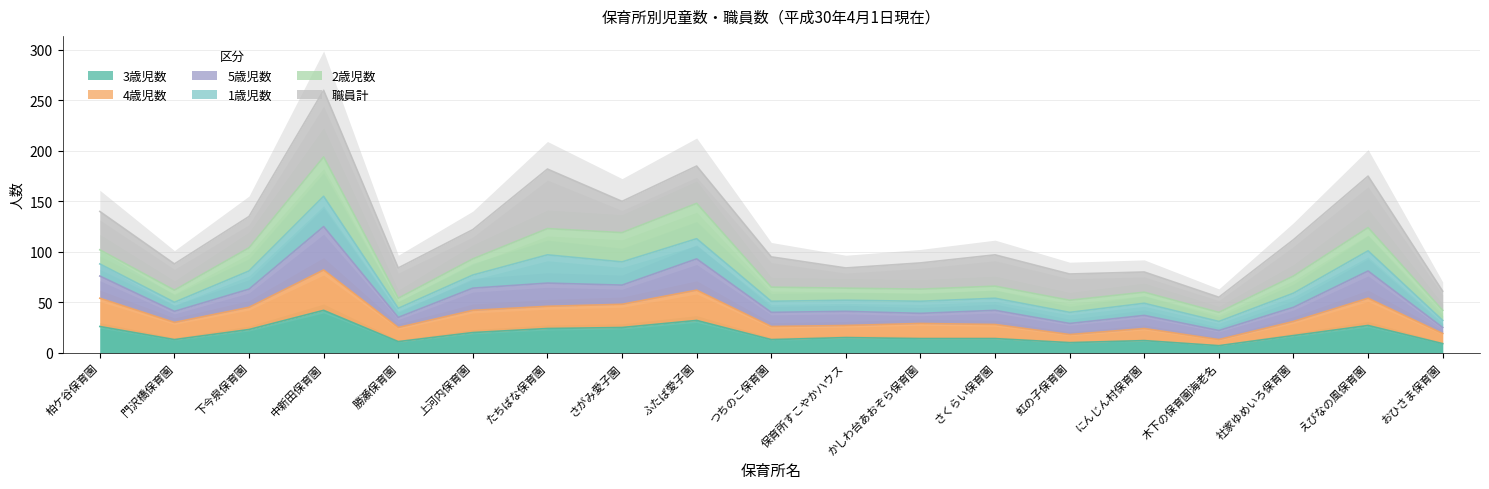

The value of 5歳児数 at ふたば愛子園 is 93. True or false?

True